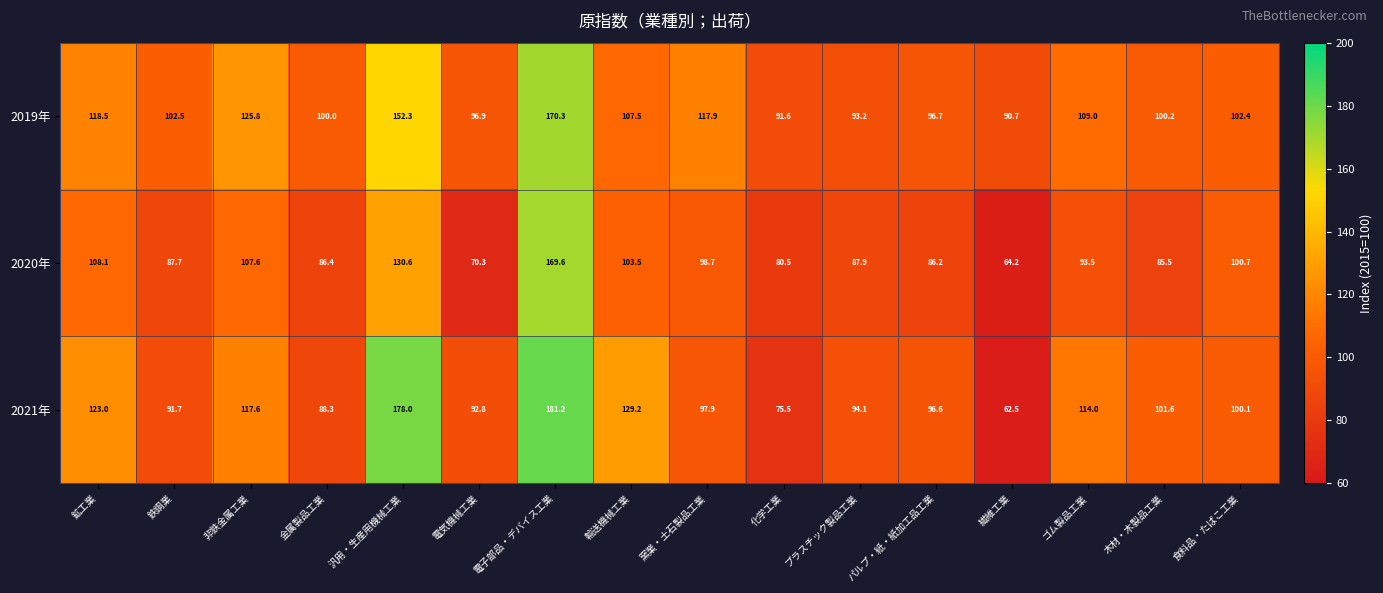

The 2021年 series shows 97.9 at 窯業・土石製品工業. True or false?

True